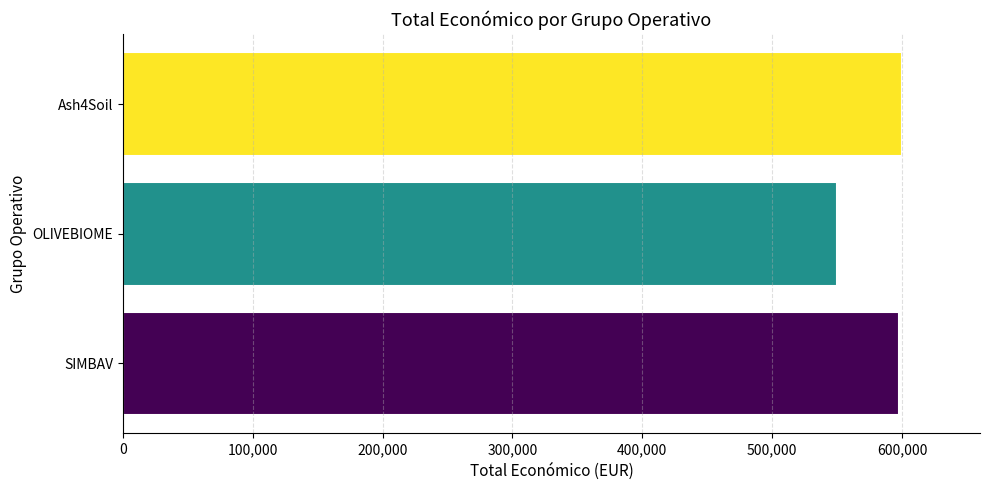

What is the difference between the second highest and minimum values?

47540